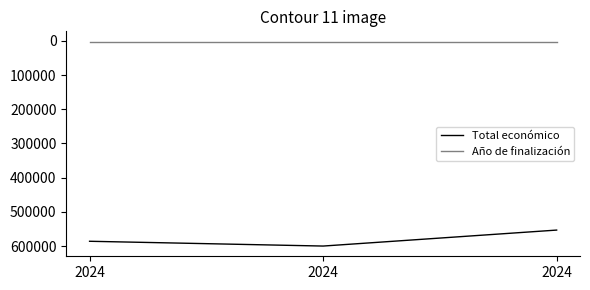

Read the Año de finalización value at 2024.

2027